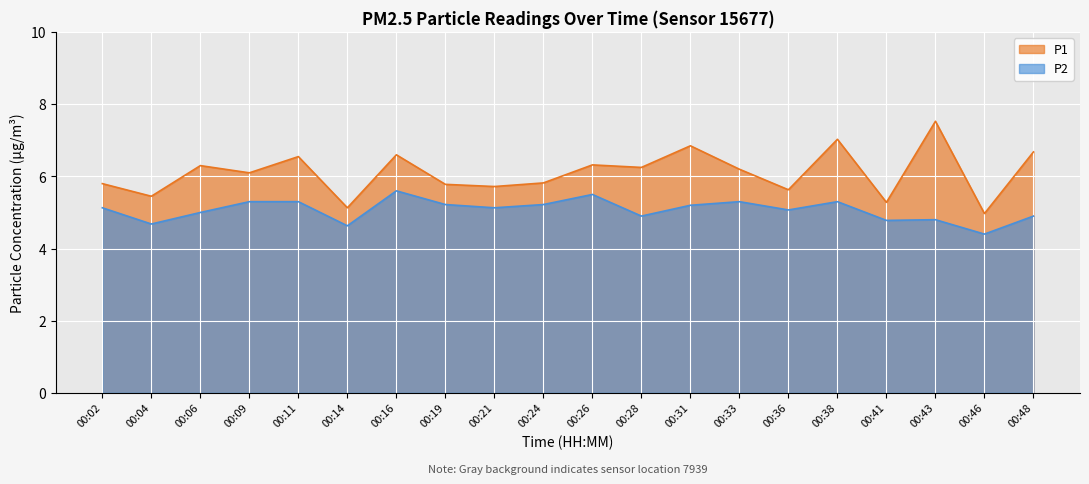

Reading left to right, list all the values displayed in this chart.

P1: 5.8	5.5	6.3	6.1	6.5	5.1	6.6	5.8	5.7	5.8	6.3	6.2	6.8	6.2	5.6	7.0	5.3	7.5	5.0	6.7
P2: 5.1	4.7	5.0	5.3	5.3	4.6	5.6	5.2	5.1	5.2	5.5	4.9	5.2	5.3	5.1	5.3	4.8	4.8	4.4	4.9